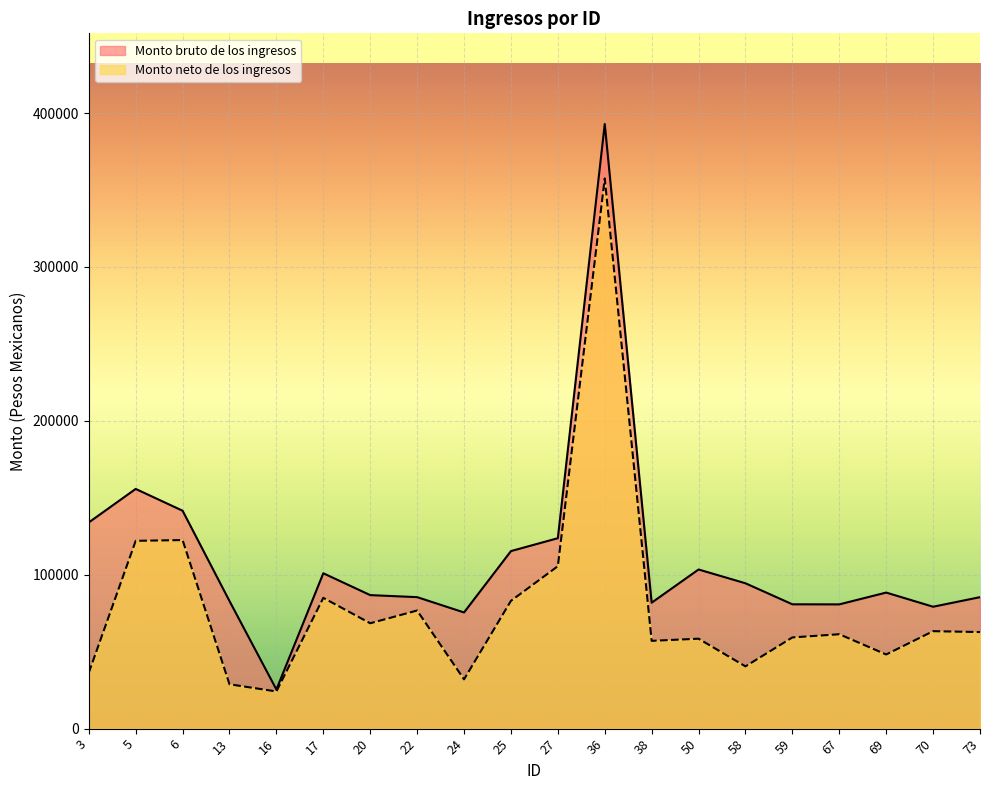

Which series has the largest range (max minus min)?

Monto bruto de los ingresos